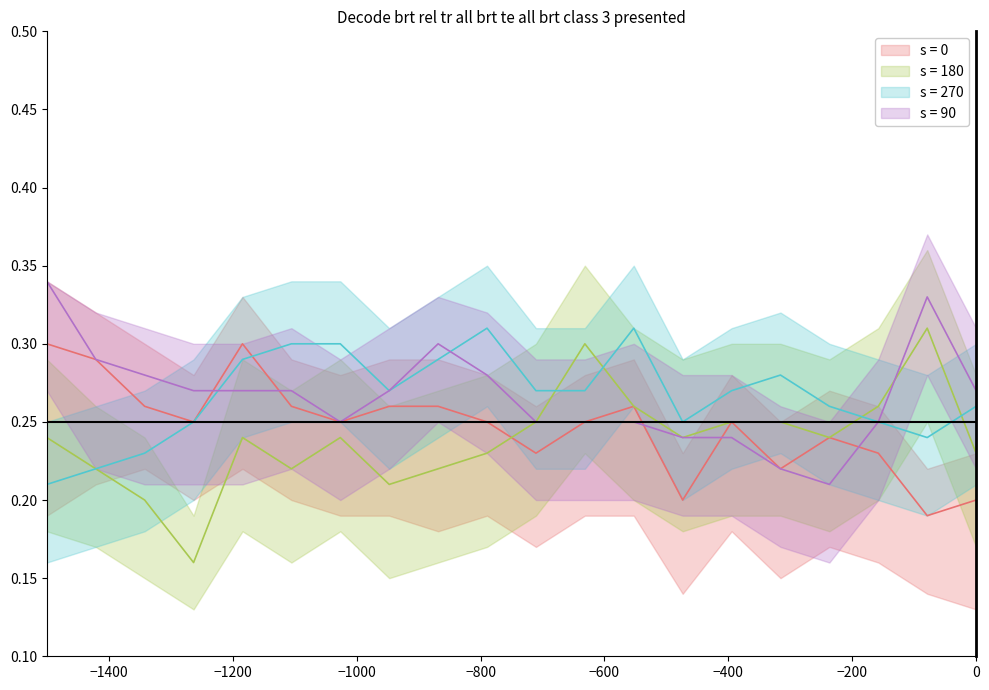

Rank the series at 17 from highest to lowest value.

s = 270, s = 0, s = 180, s = 90